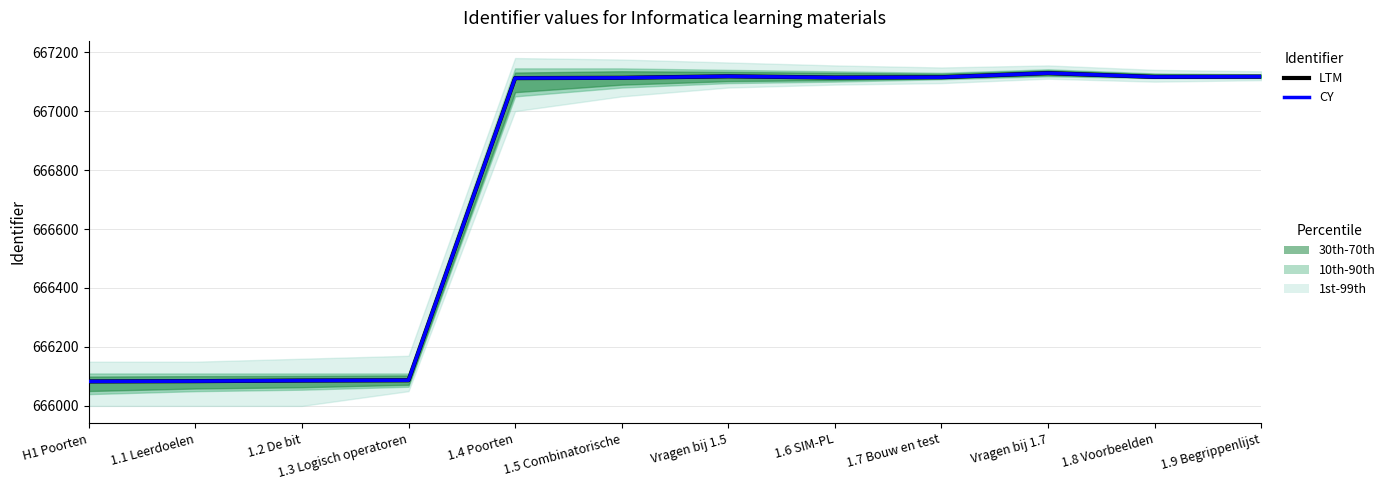

What position from the left is 1.6 SIM-PL?

8